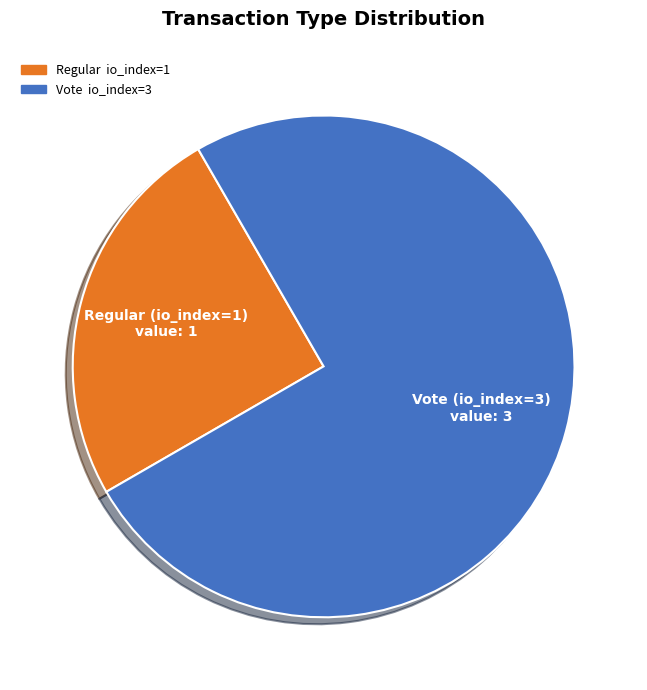

Does any single category account for the majority?

Yes